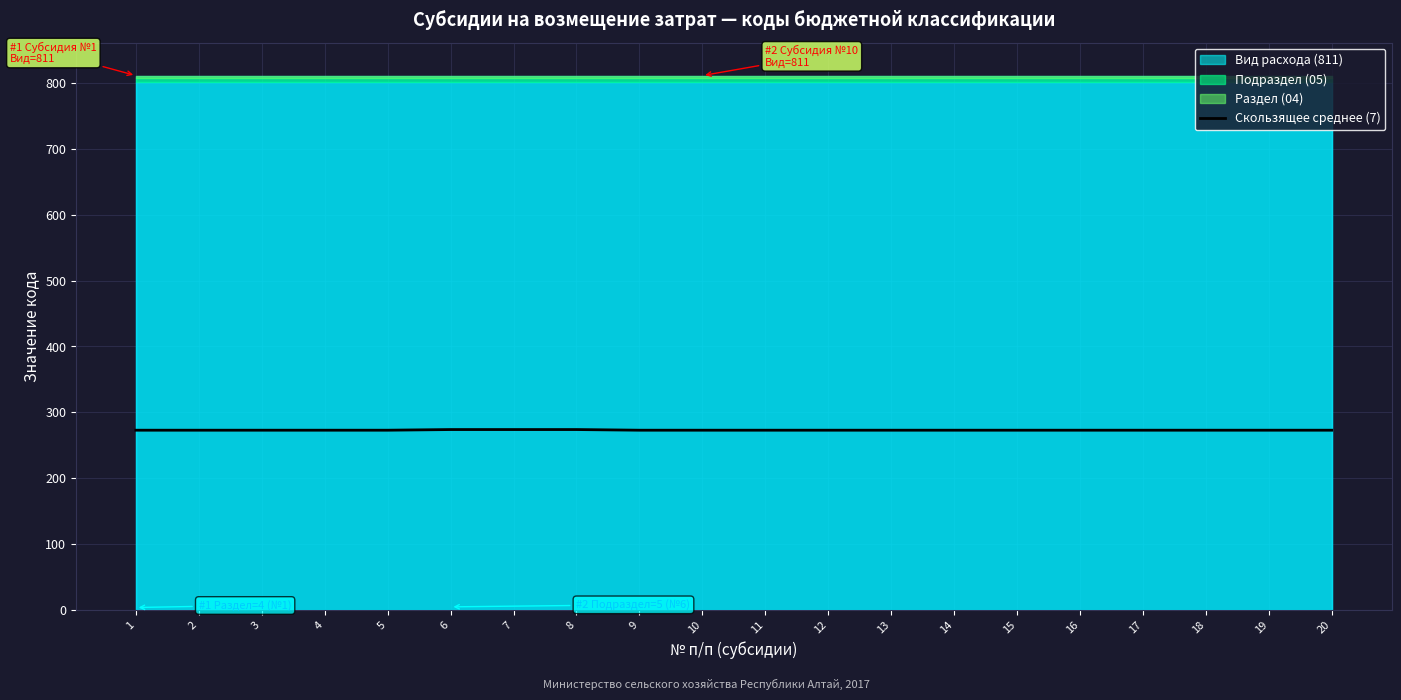

Is it true that Скользящее среднее (7) equals 273 at 19?

True